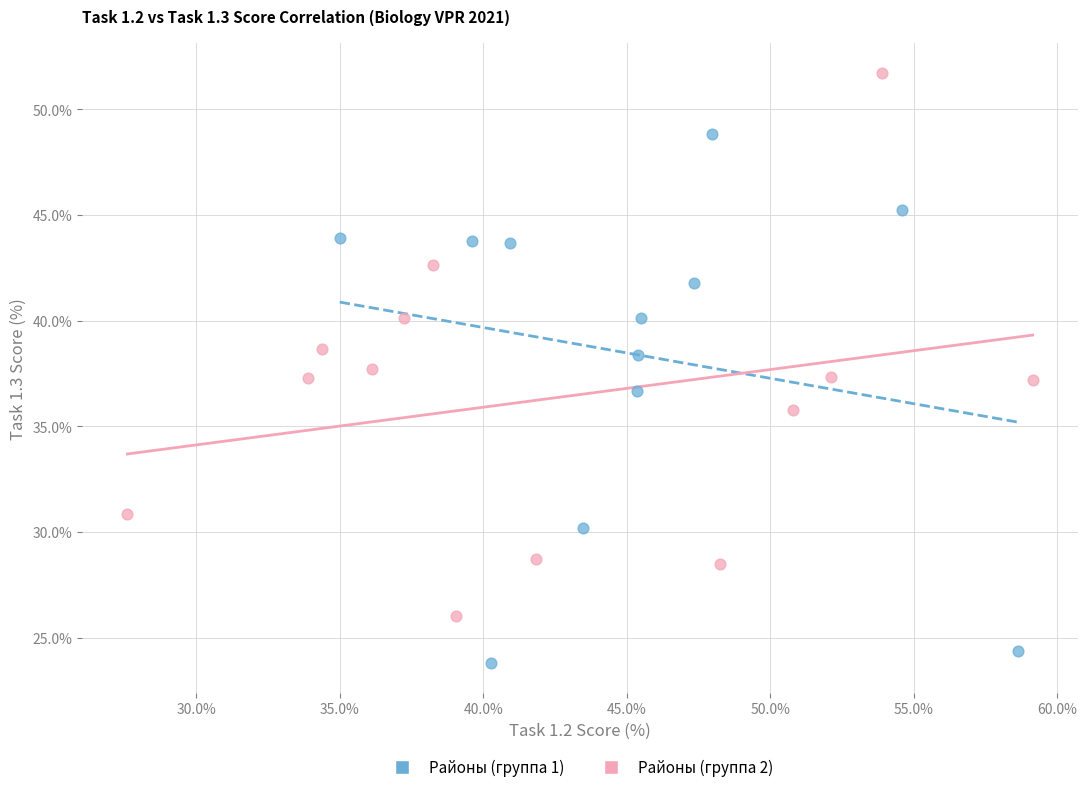

Which series contains the lowest Y value?

Районы (группа 1)